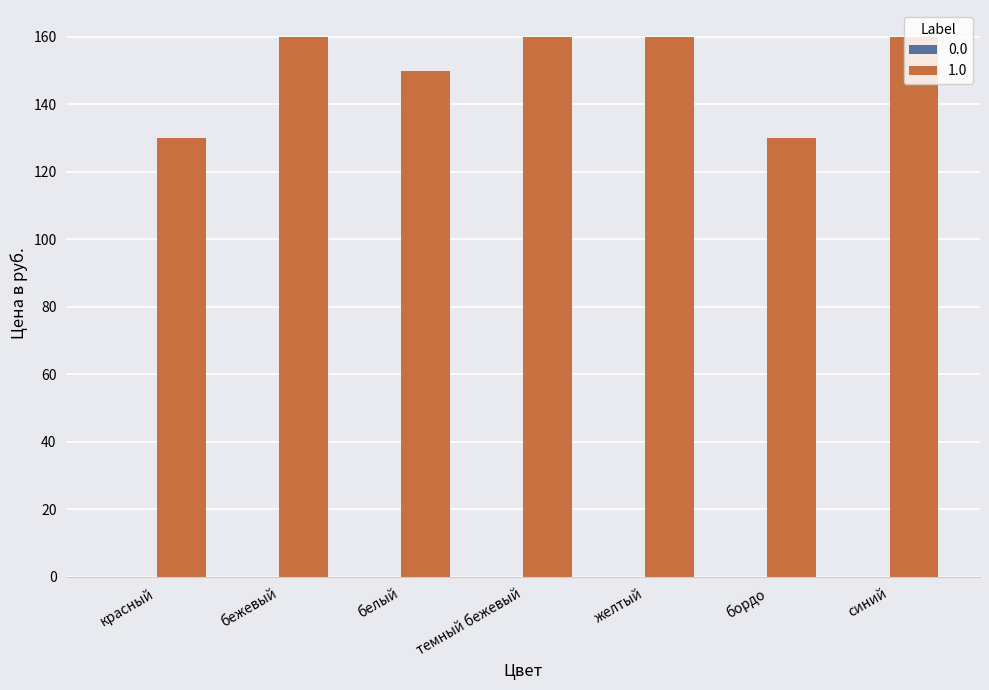

The chart shows a value of 200 at бордо. True or false?

False